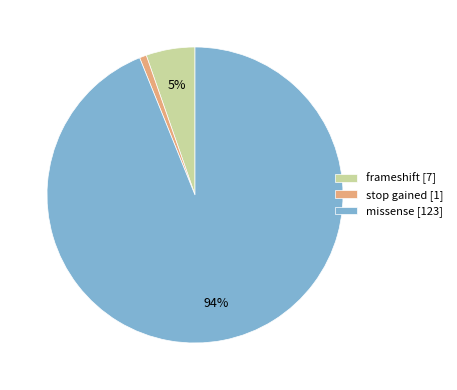

Which category has the biggest portion of the pie?

missense